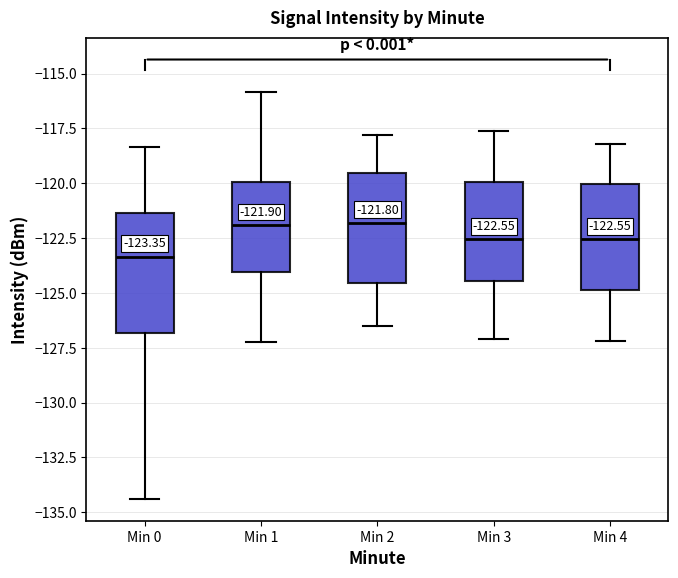

Which box's median line is the lowest?

Min 0